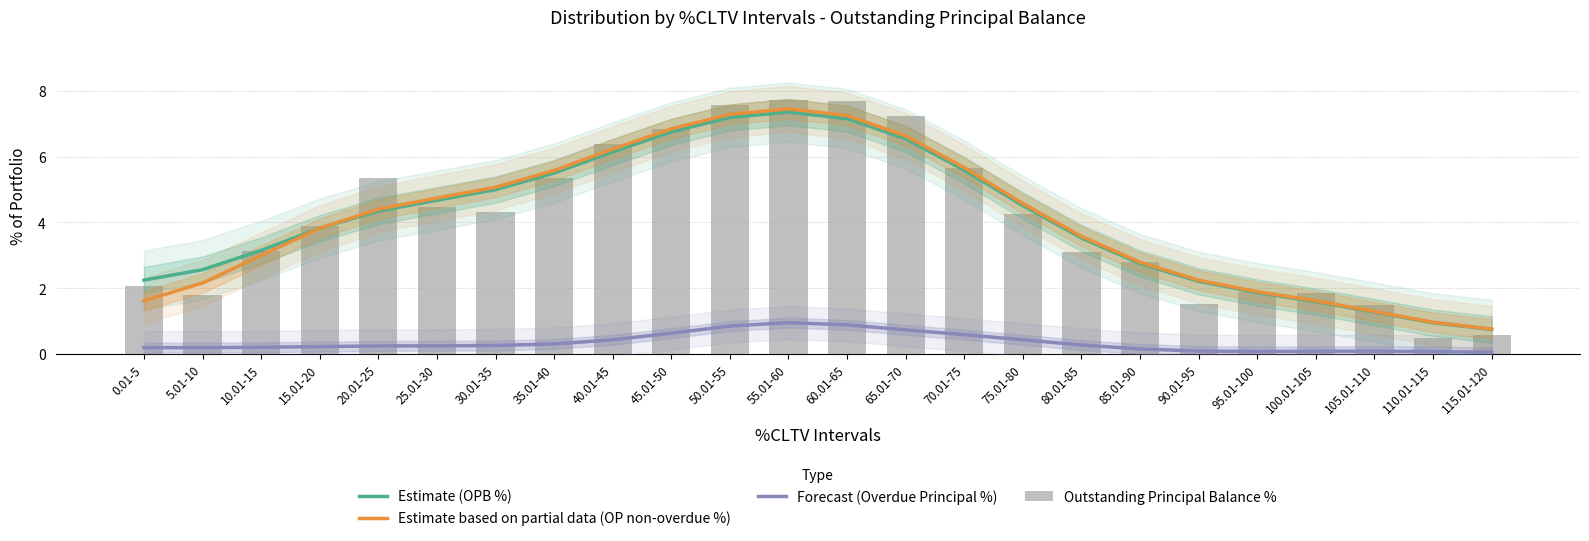

Which category has the highest value in the Outstanding Principal Balance % series?

55.01-60